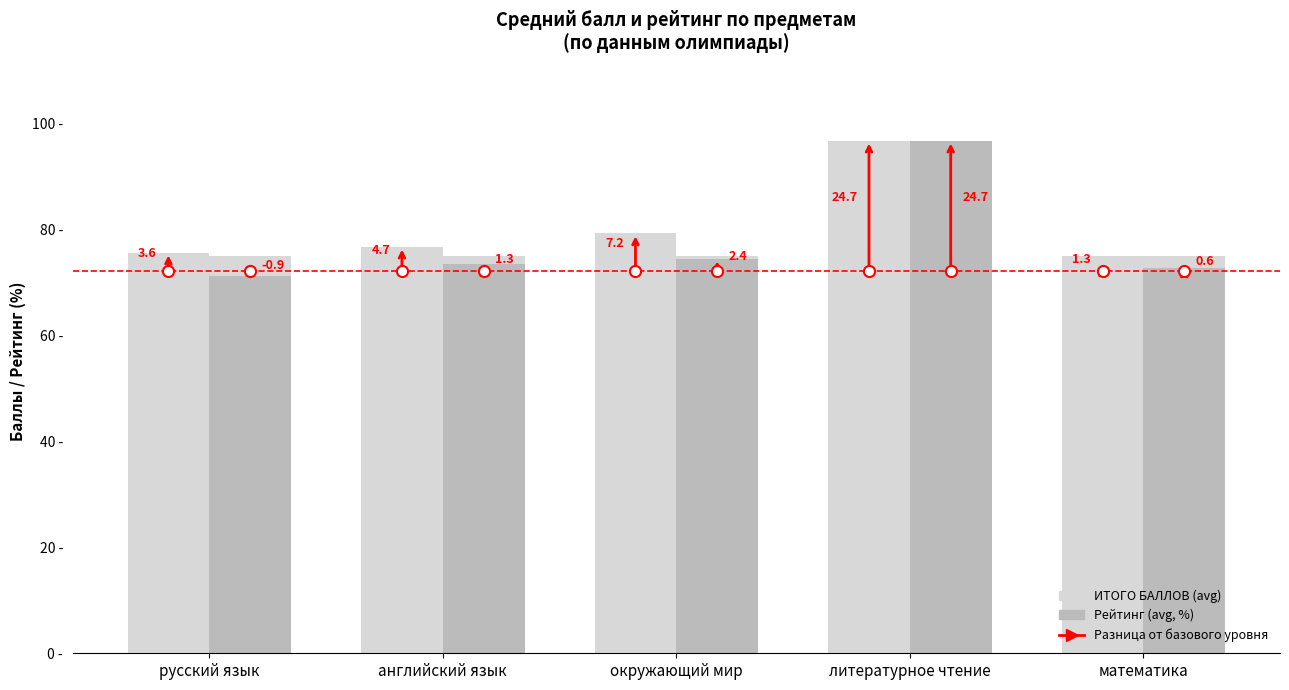

What is the total value across all series at английский язык?

150.0